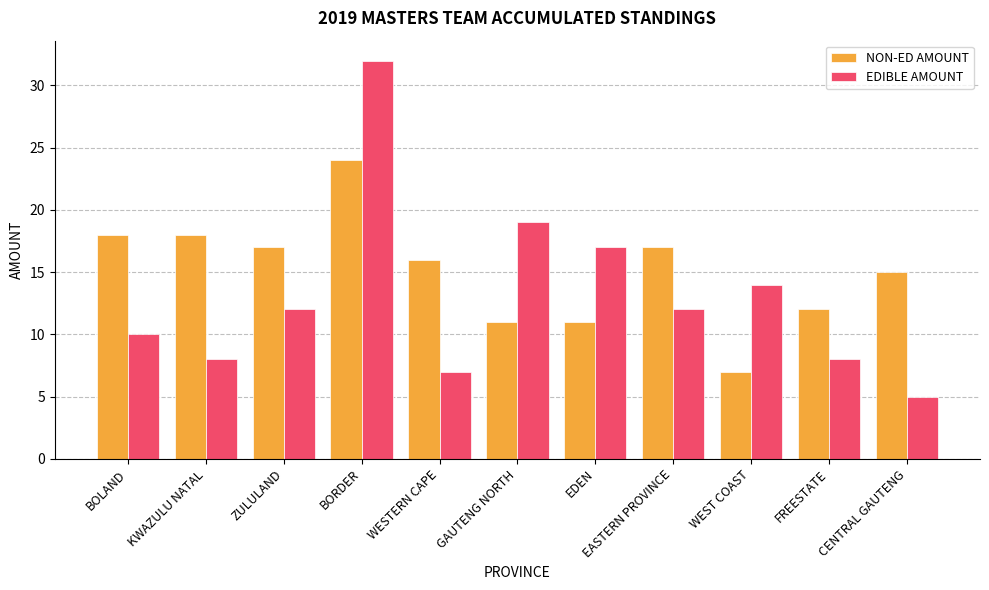

The EDIBLE AMOUNT series shows 12 at ZULULAND. True or false?

True